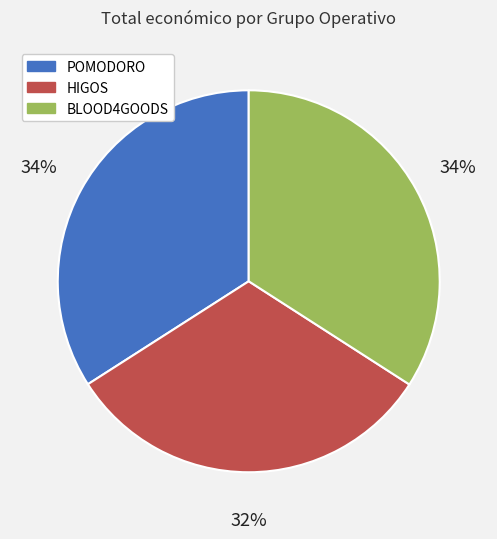

Which has a higher value, HIGOS or POMODORO?

POMODORO